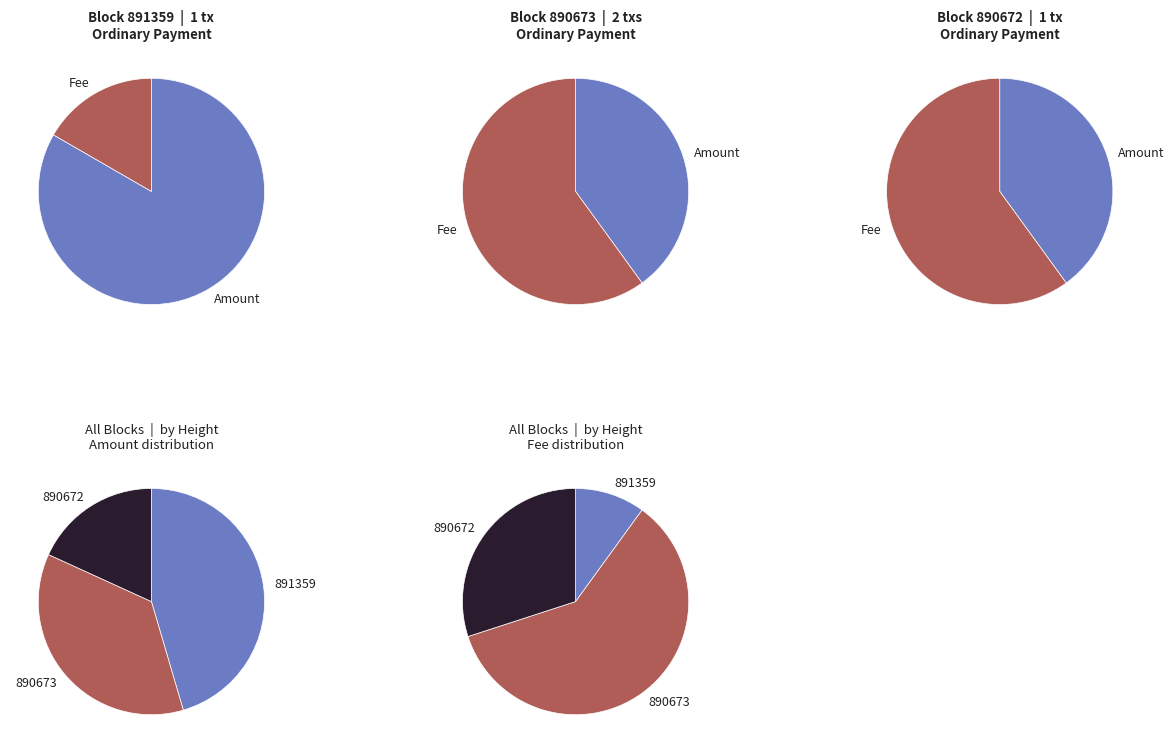

Which slice is the smallest?

Fee